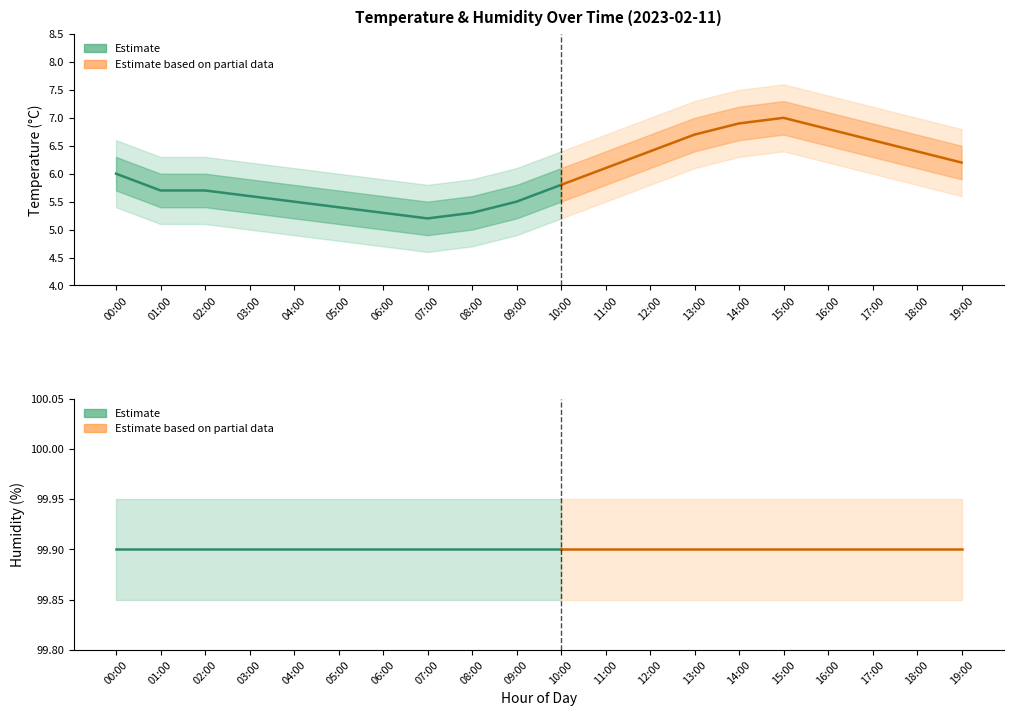

Reading left to right, transcribe all the data shown in this chart.

temperature: 6.0	5.7	5.7	5.6	5.5	5.4	5.3	5.2	5.3	5.5	5.8	6.1	6.4	6.7	6.9	7.0	6.8	6.6	6.4	6.2
humidity: 99.9	99.9	99.9	99.9	99.9	99.9	99.9	99.9	99.9	99.9	99.9	99.9	99.9	99.9	99.9	99.9	99.9	99.9	99.9	99.9